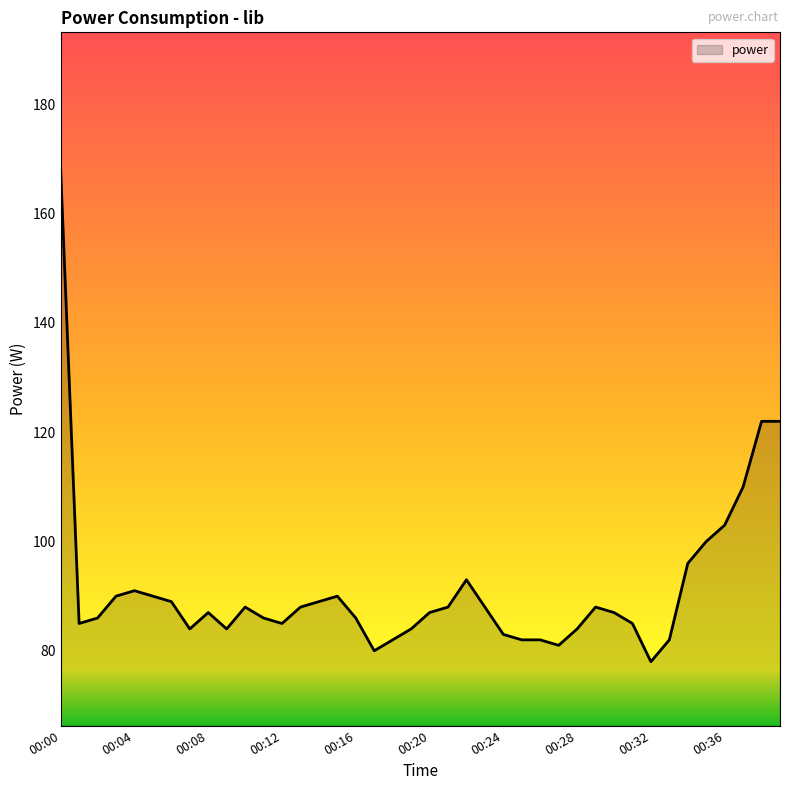

What is the difference between the maximum and minimum values?

90